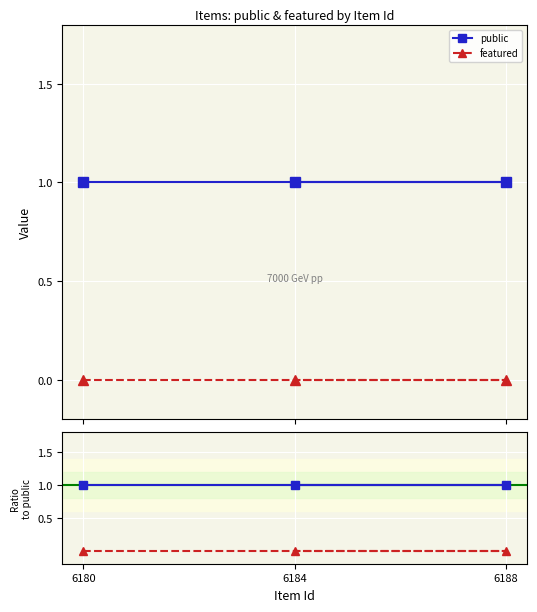

What is the label of the 2nd point from the right?

6188